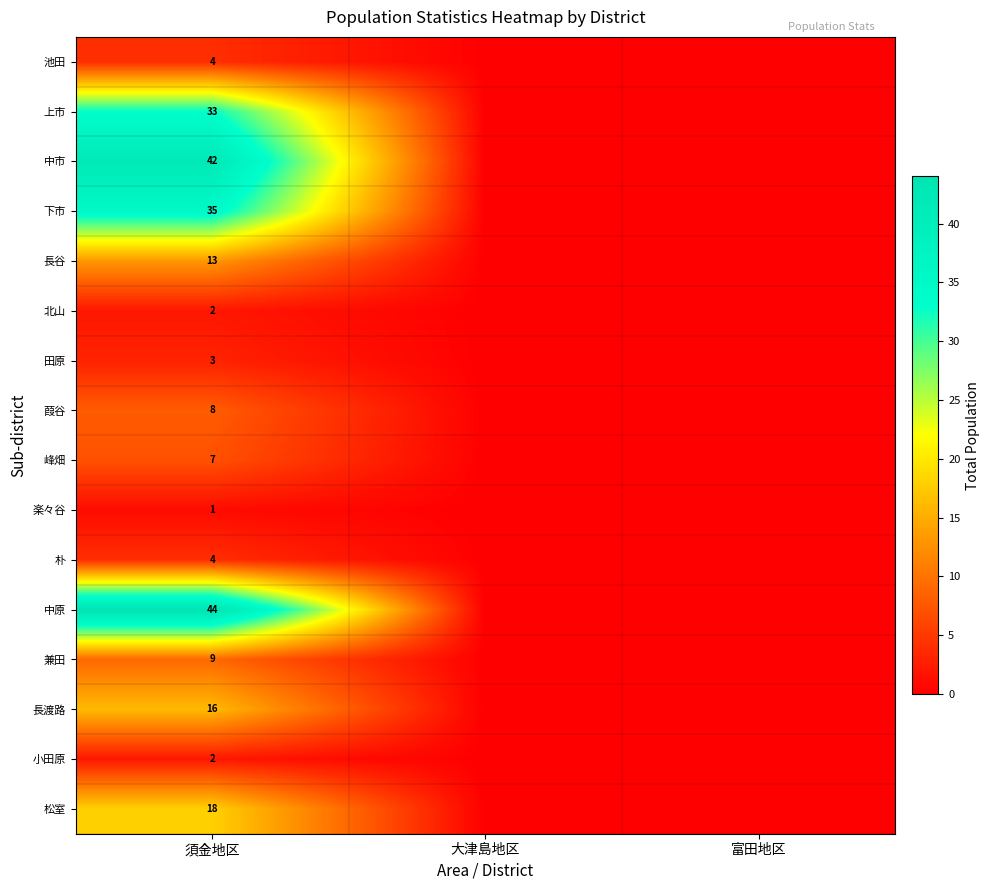

What is the difference between the highest and lowest values at 須金地区?

43